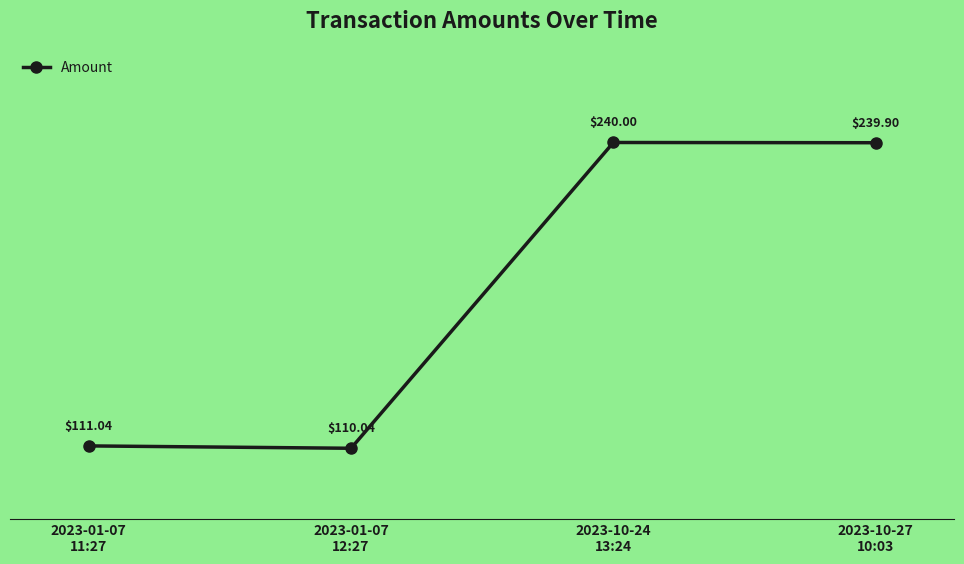

Where is the first local maximum?

2023-10-24
13:24